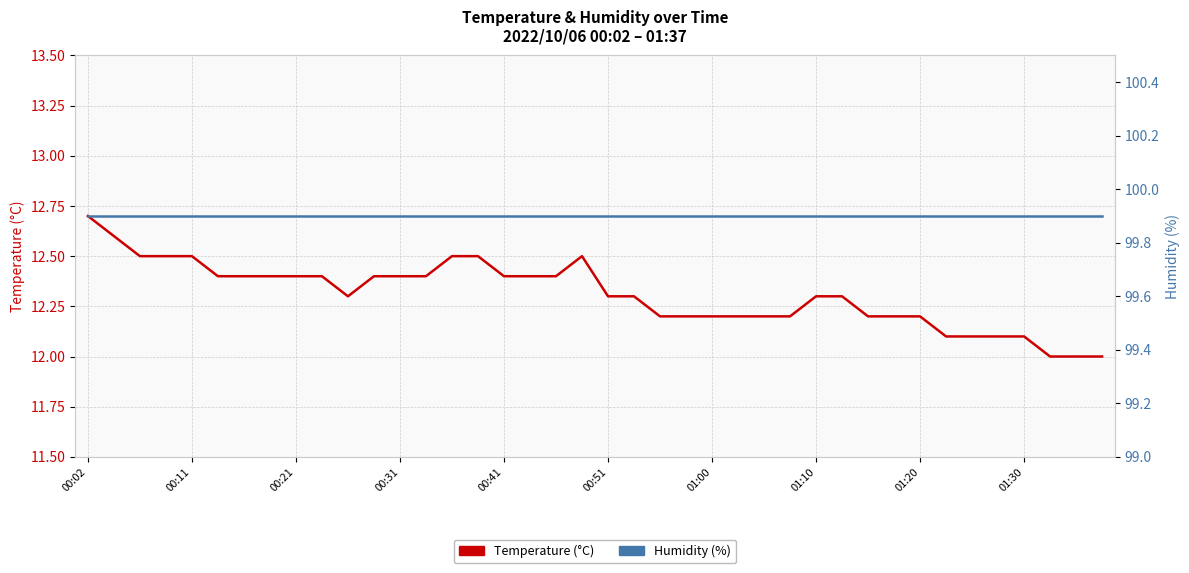

Which series has the widest spread of values?

Temperature (°C)